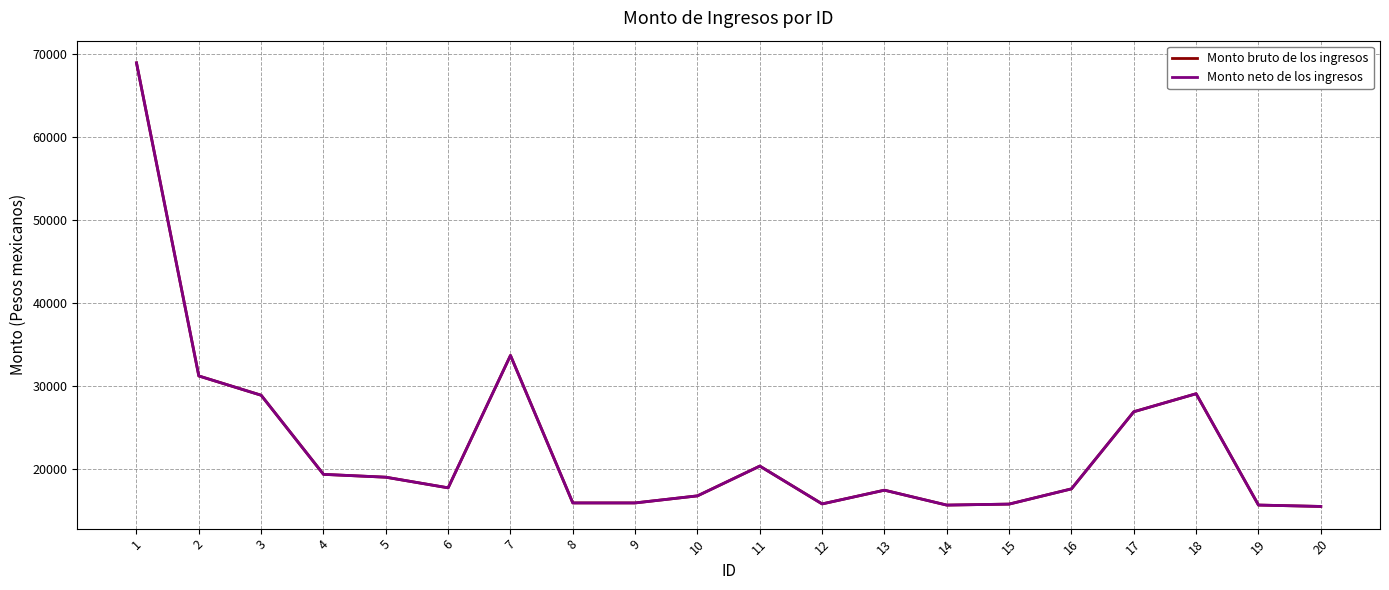

In Monto neto de los ingresos, how many points are higher than both neighbors (excluding endpoints)?

4